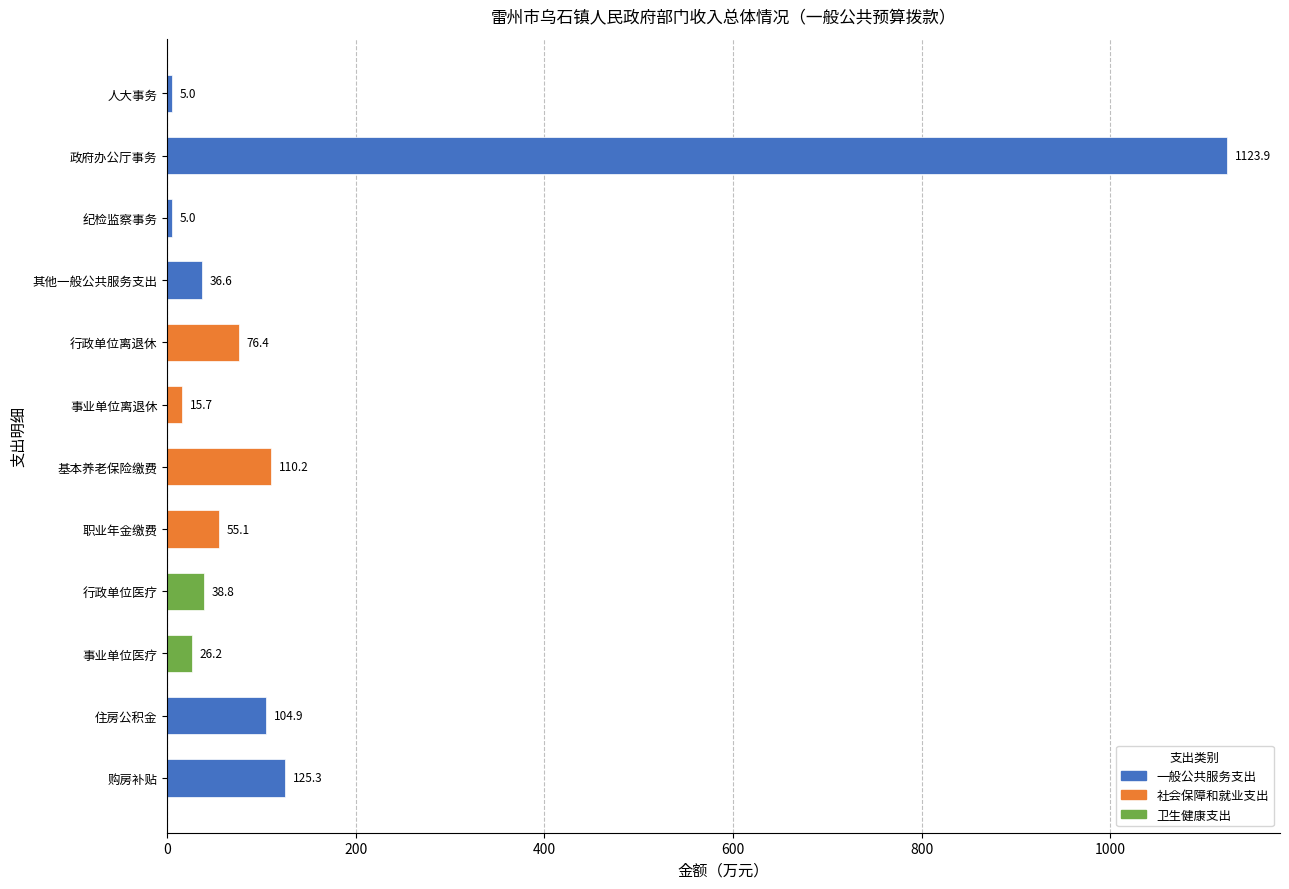

The chart shows a value of 167.2 at 住房公积金. True or false?

False